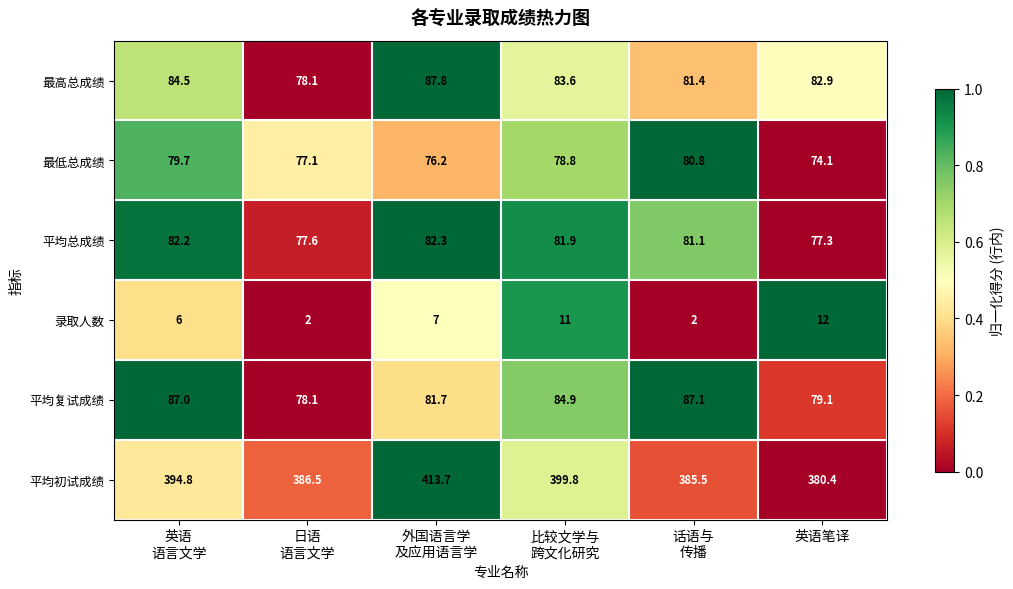

Rank the series by their maximum value, from highest to lowest.

平均初试成绩, 最高总成绩, 平均复试成绩, 平均总成绩, 最低总成绩, 录取人数